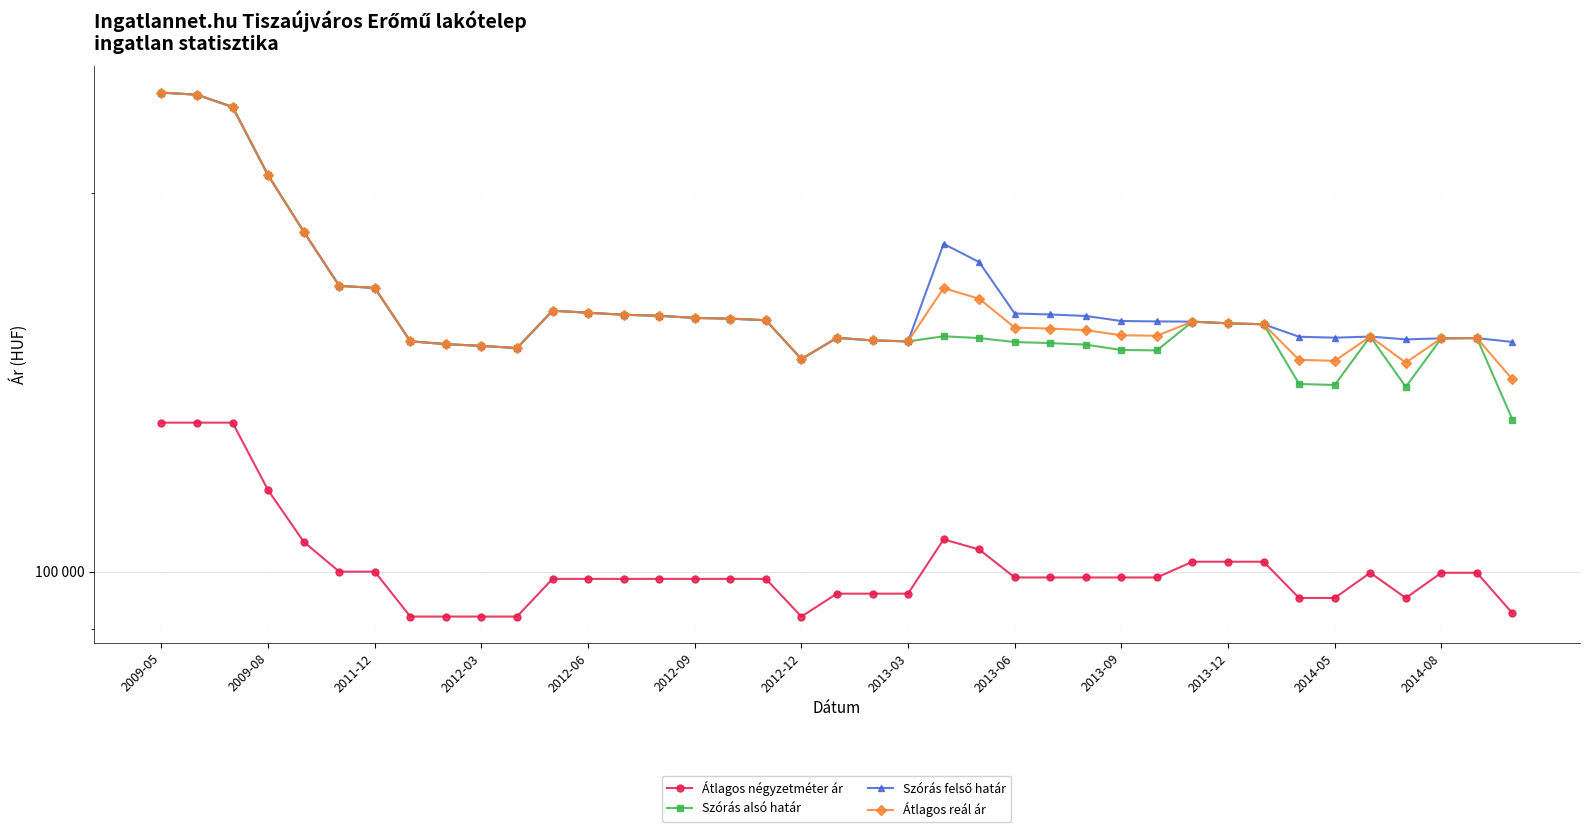

Count the number of data series in this chart.

4